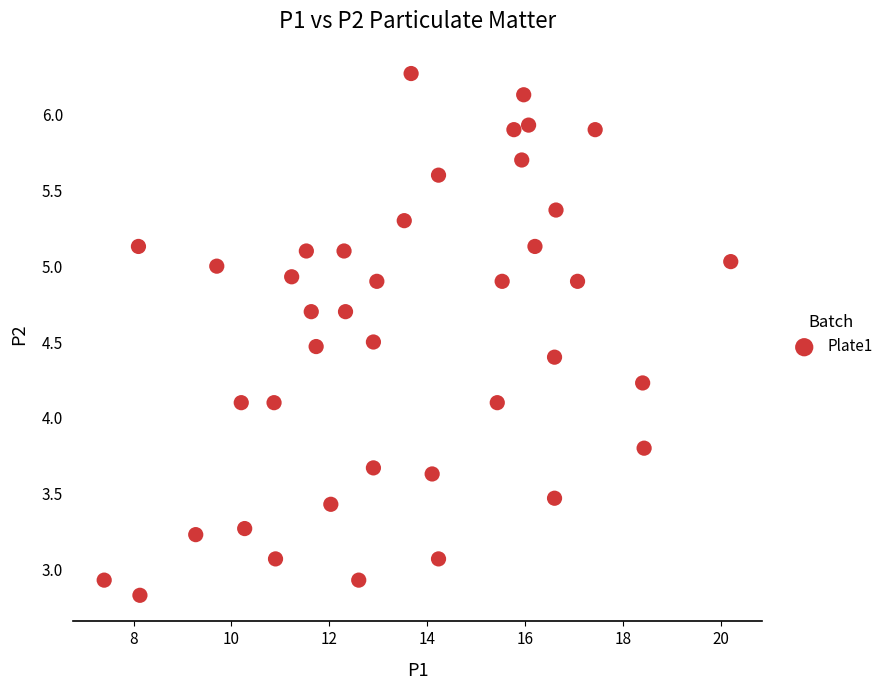

What is the range of Y values (max minus min)?

3.4